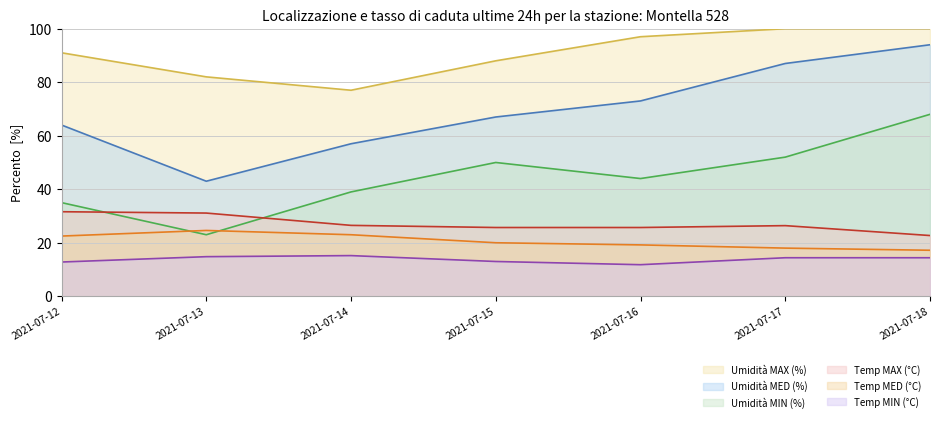

At which category does Umidità MIN (%) reach its first local valley?

2021-07-13